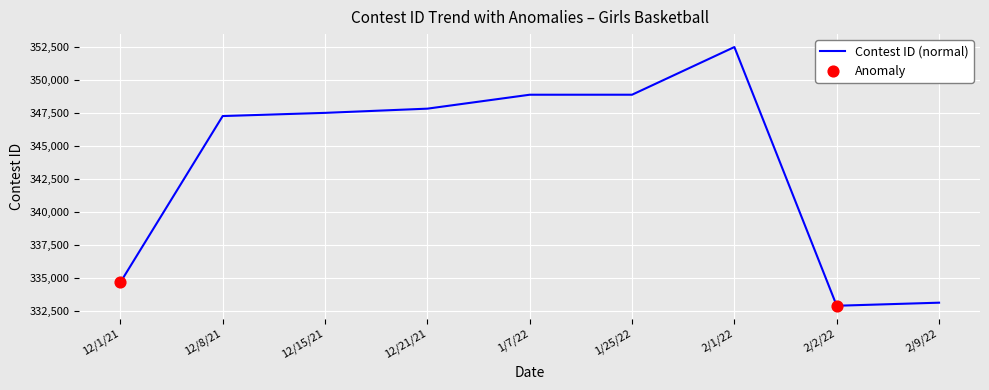

What is the change in value from 2/1/22 to 2/9/22?

-19397